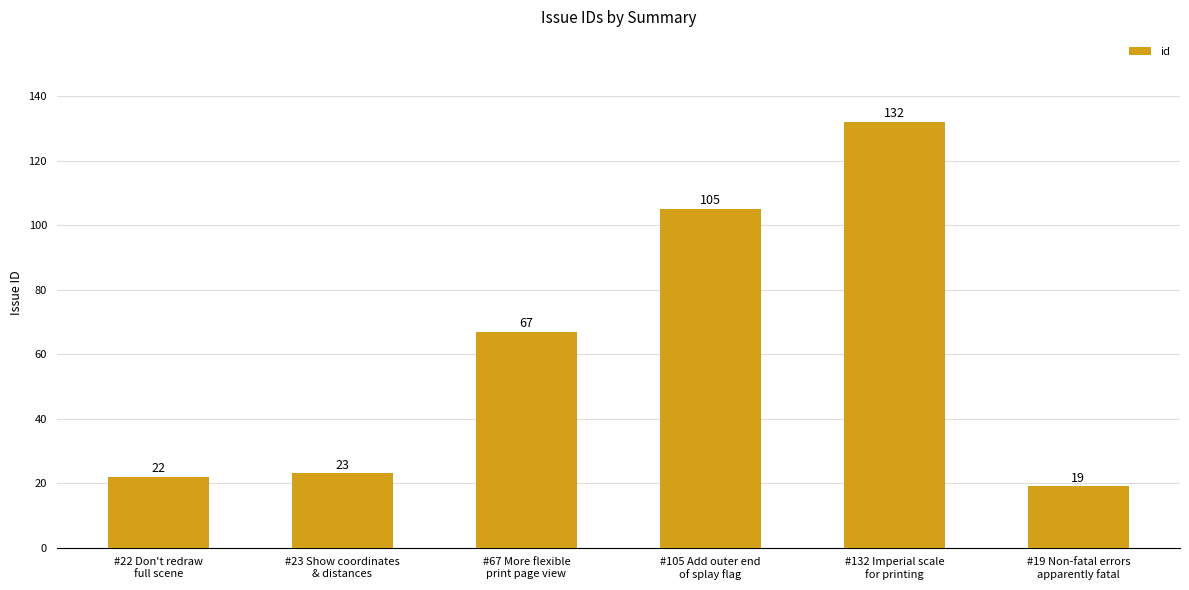

What is the change in value from #23 Show coordinates
& distances to #132 Imperial scale
for printing?

+109